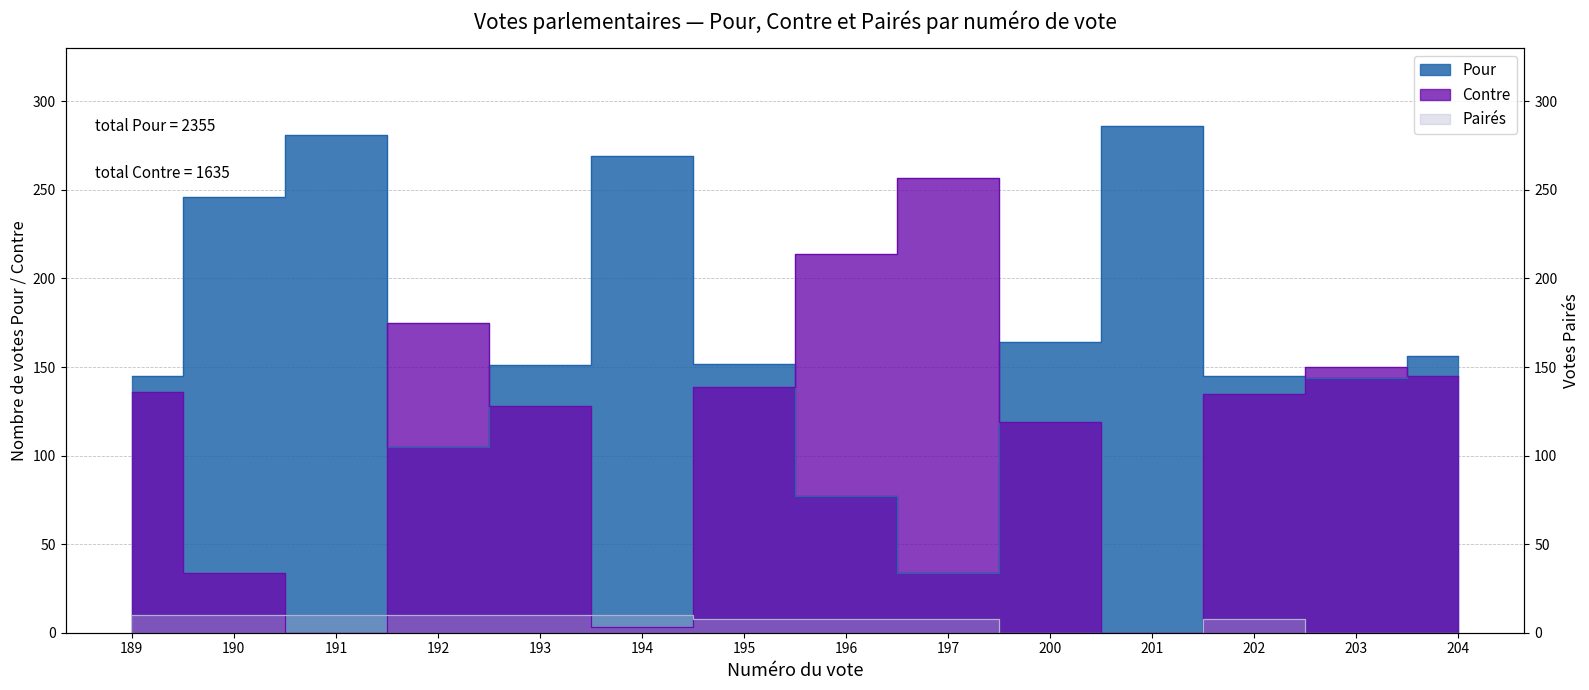

Reading left to right, list all the values displayed in this chart.

Pour: 189=145	190=246	191=281	192=105	193=151	194=269	195=152	196=77	197=34	200=164	201=286	202=145	203=144	204=156
Contre: 189=136	190=34	191=0	192=175	193=128	194=3	195=139	196=214	197=257	200=119	201=0	202=135	203=150	204=145
Pairés: 189=10	190=10	191=10	192=10	193=10	194=10	195=8	196=8	197=8	200=0	201=0	202=8	203=0	204=0